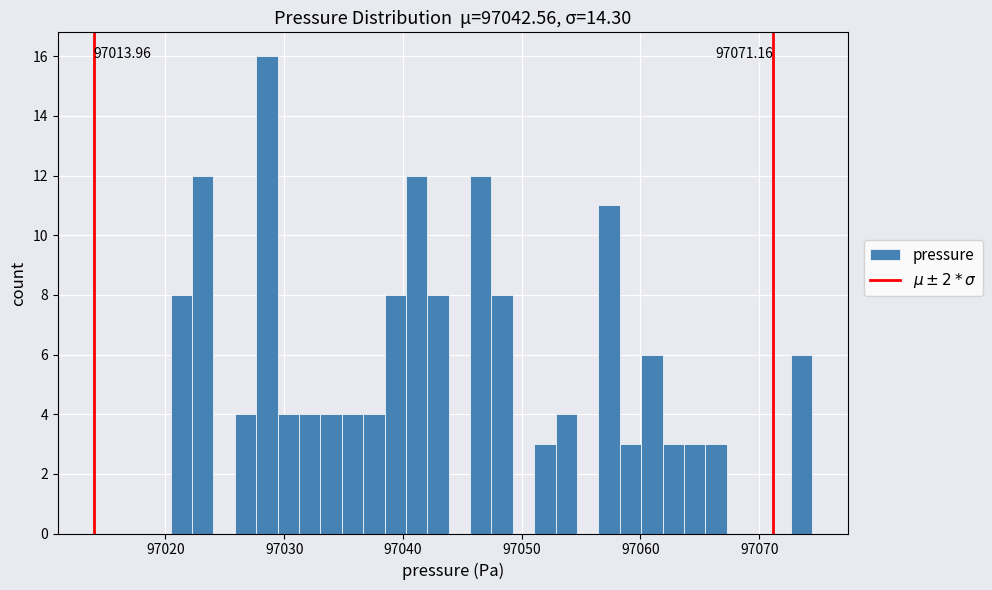

Around what value on the x-axis is the tallest bar? Give the approximate position of its centre, as read against the axis.

97029